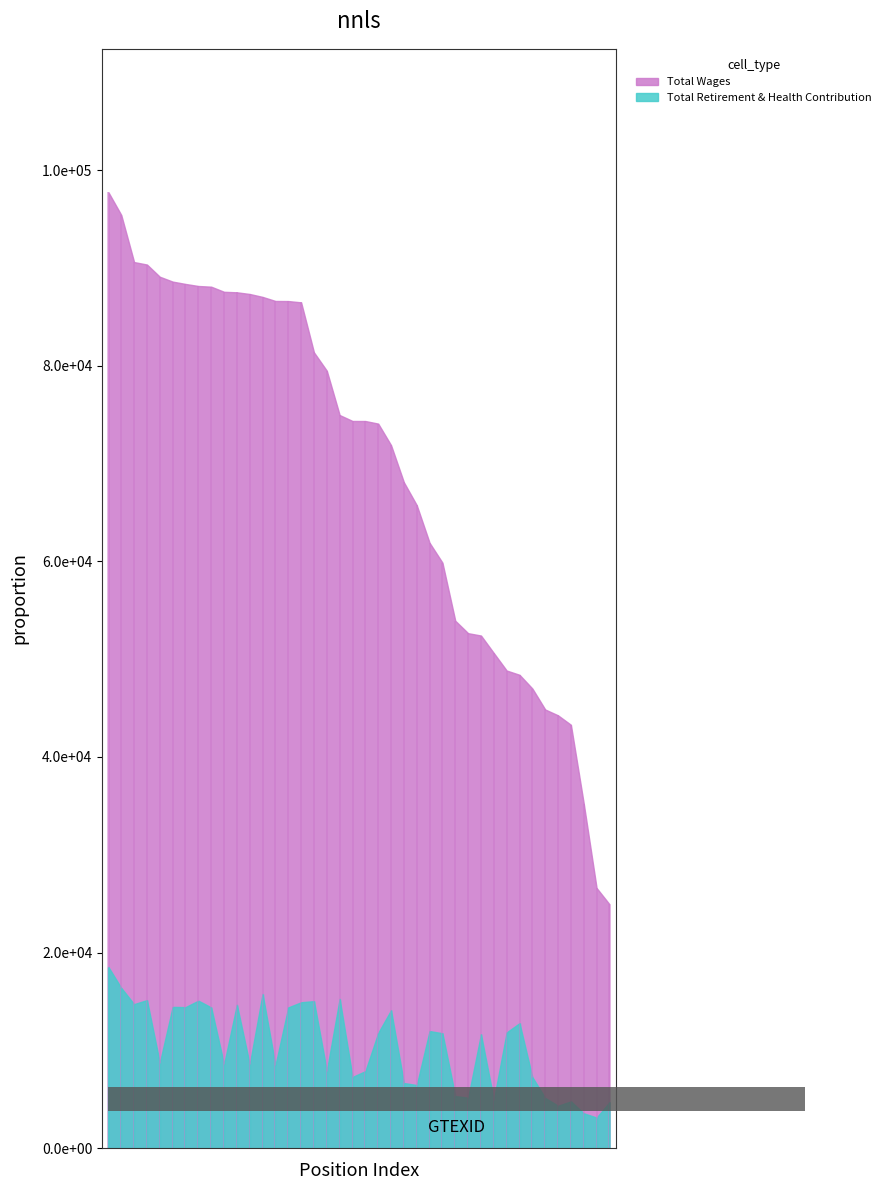

Does the chart display data point markers on the line(s)?

No